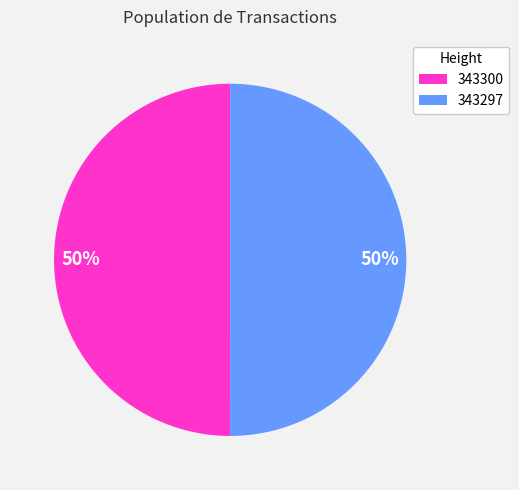

To the nearest percent, what is the average slice percentage?

50%